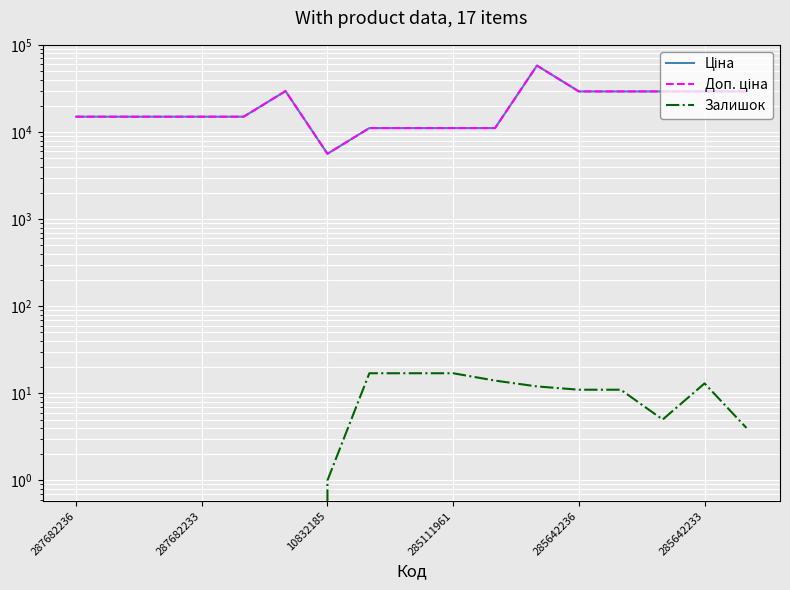

Rank the series at 287682233 from lowest to highest value.

Залишок, Ціна, Доп. ціна